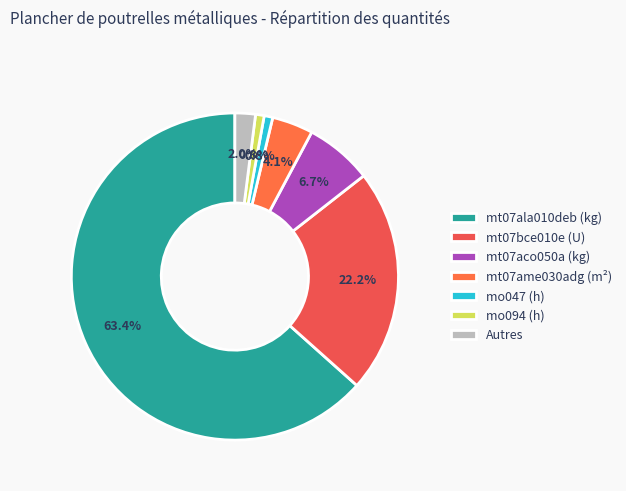

To the nearest percent, what is the difference between the largest and smallest slice percentages?

63%